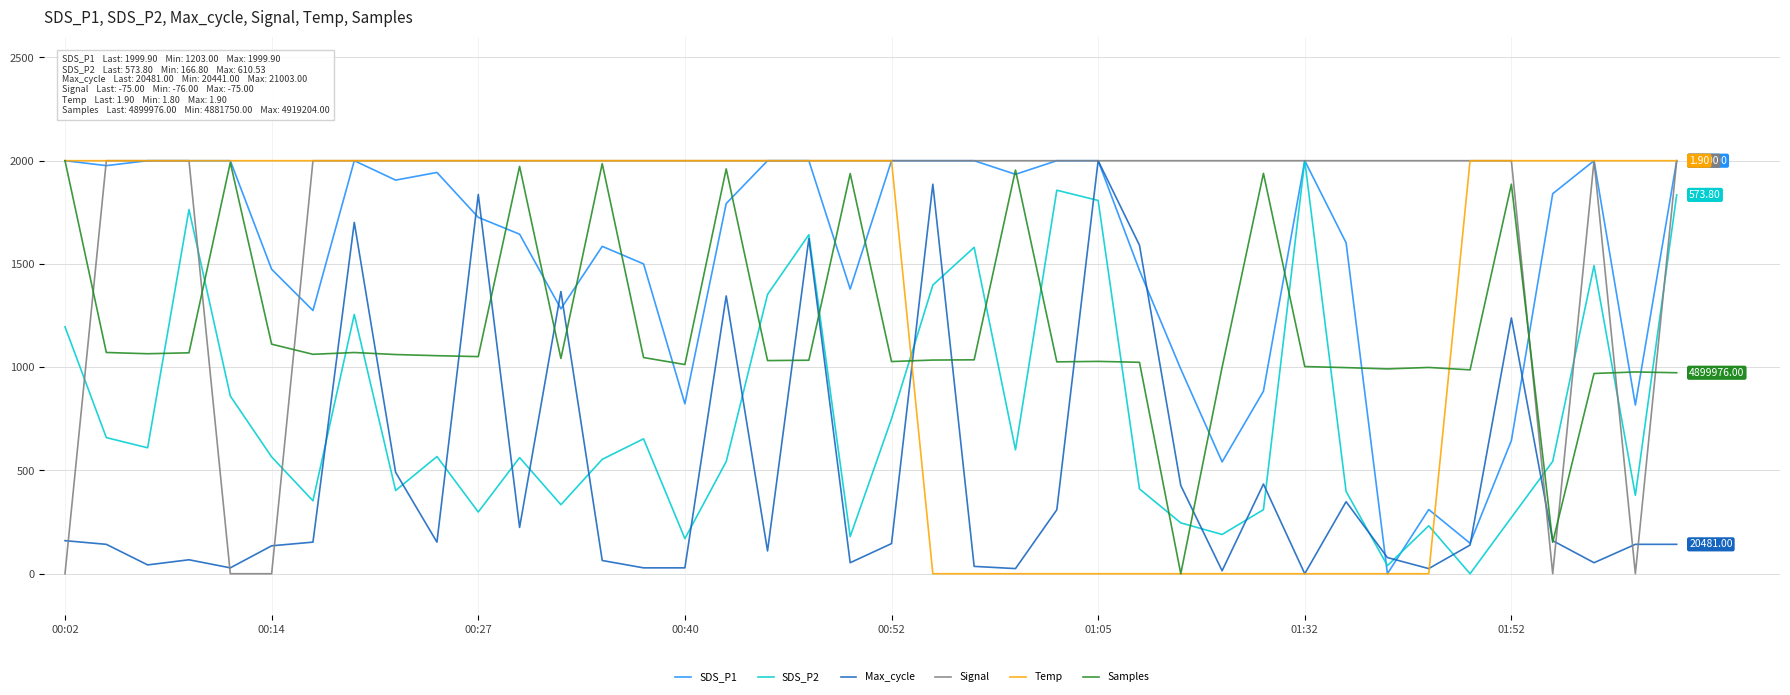

At which label is Temp closest to 1000?

00:02